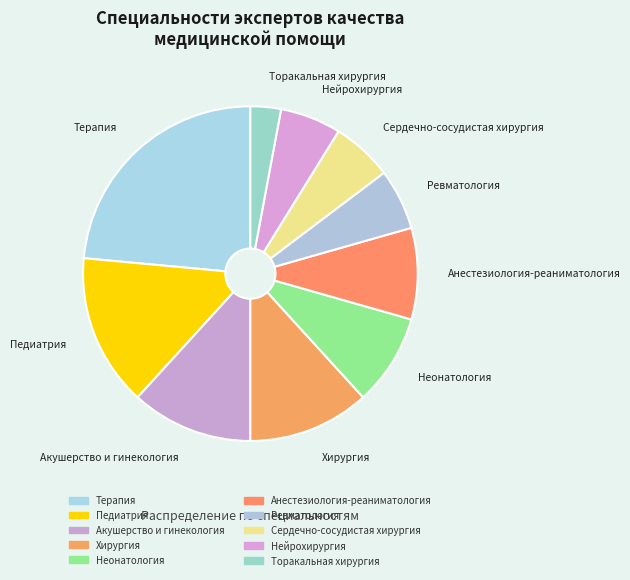

Combined, do Терапия and Торакальная хирургия account for over 50%?

No